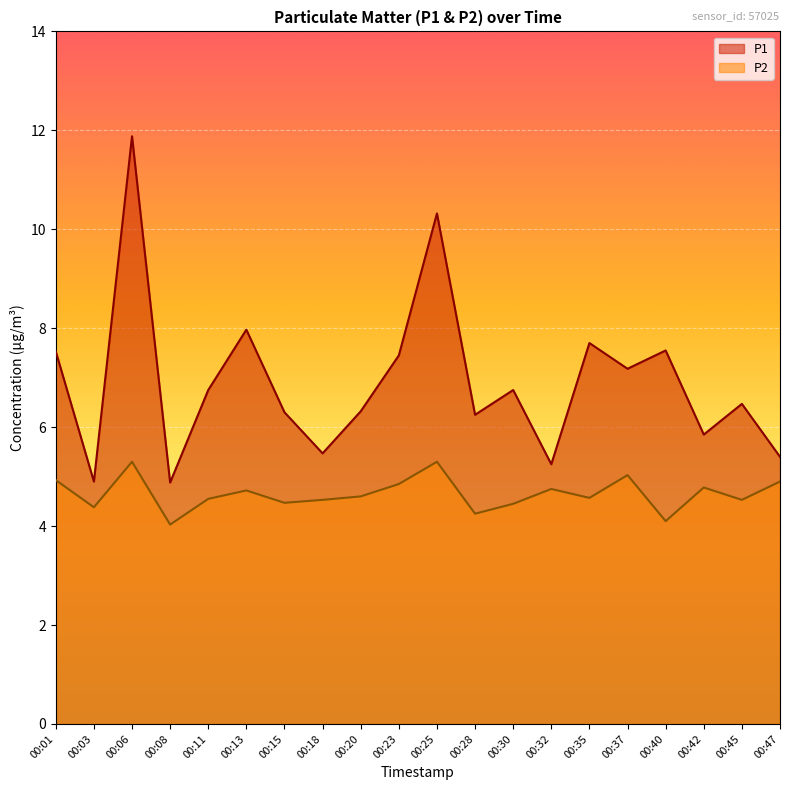

Rank the series by their average value, from lowest to highest.

P2, P1